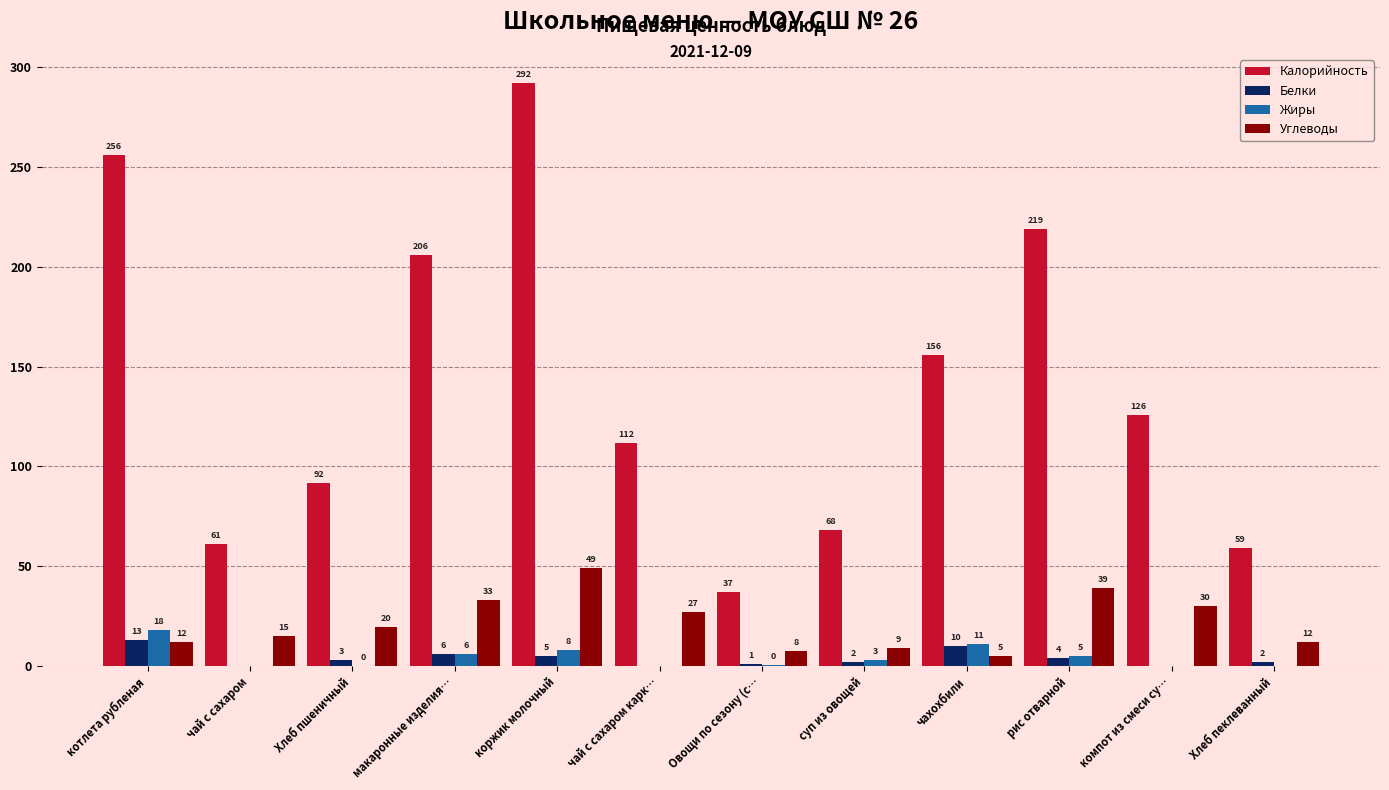

At which category is the sum across all series the highest?

коржик молочный